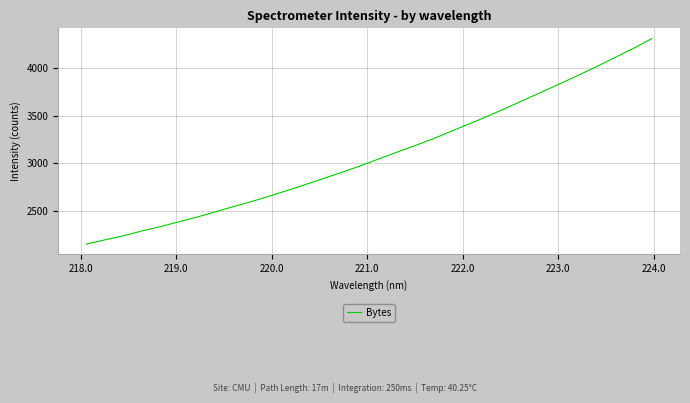

What is the smallest value displayed?

2151.2